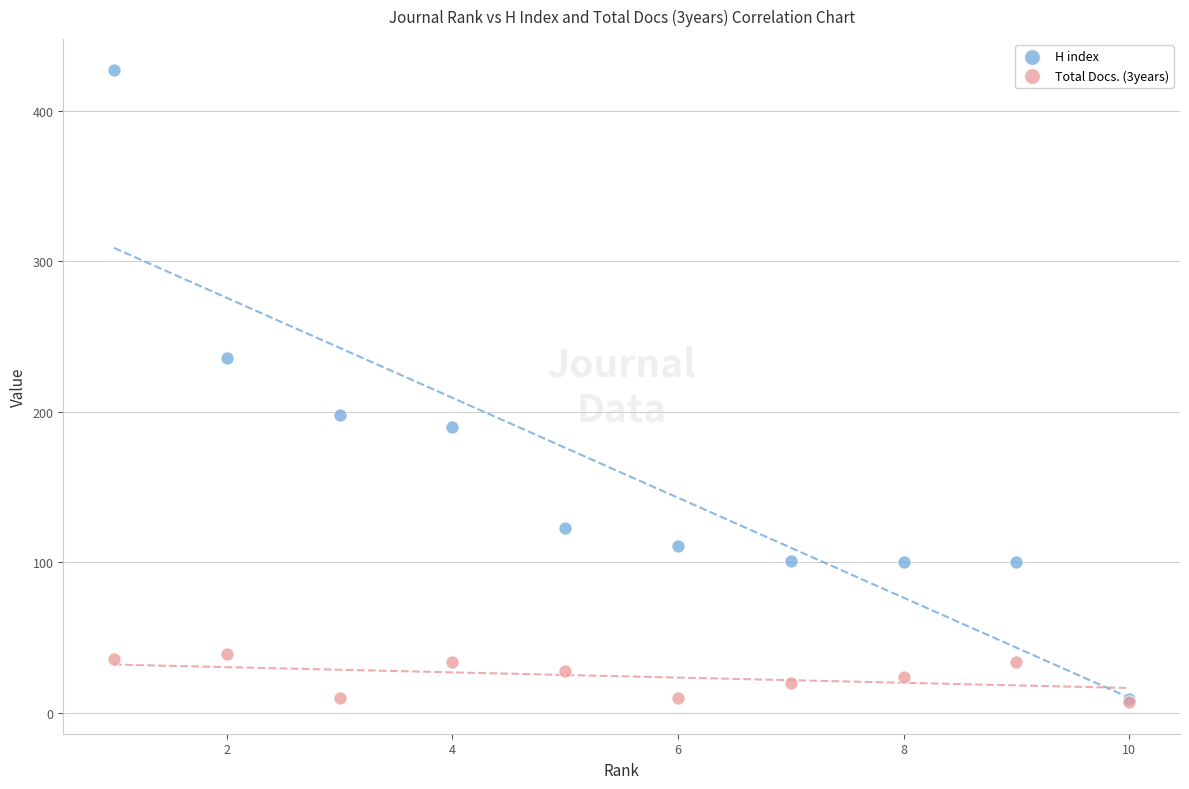

Which series has the largest Y range (max minus min)?

H index